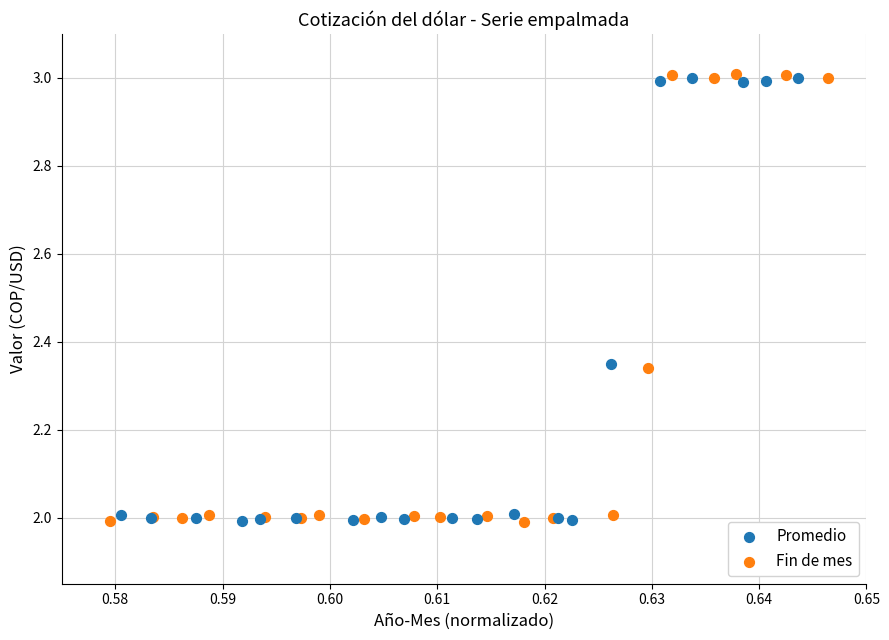

Which series has the largest Y range (max minus min)?

Fin de mes